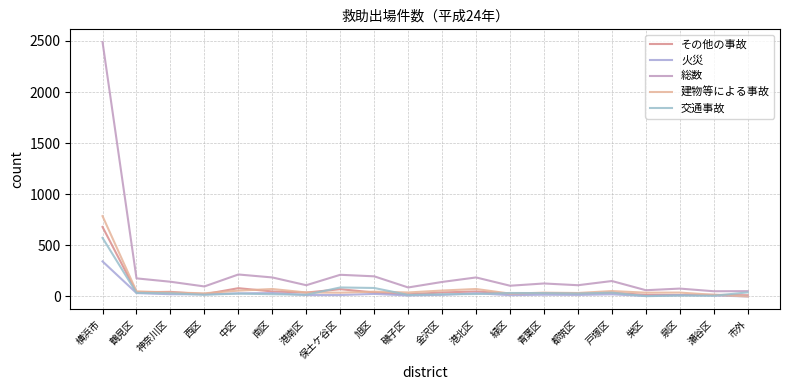

How many categories are shown in the chart?

20